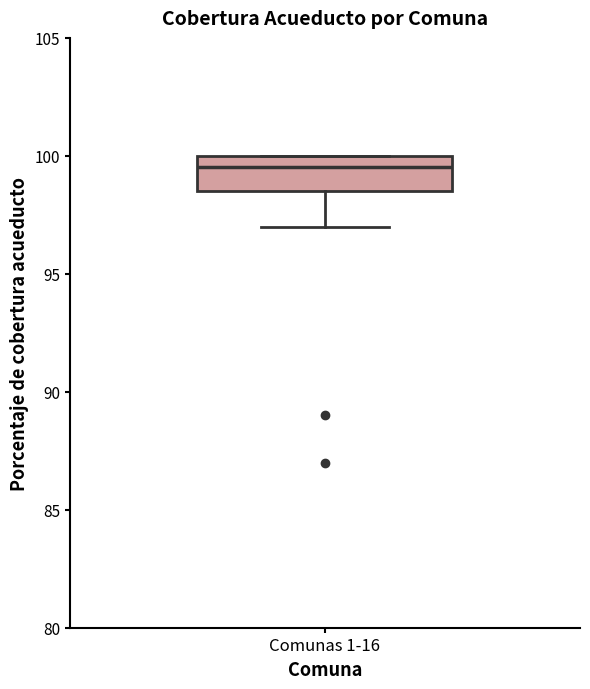

Where does the lower whisker of the box for Comunas 1-16 end on the y-axis? The values are not printed on the chart, so give them approximately, as read against the axis.

97.0